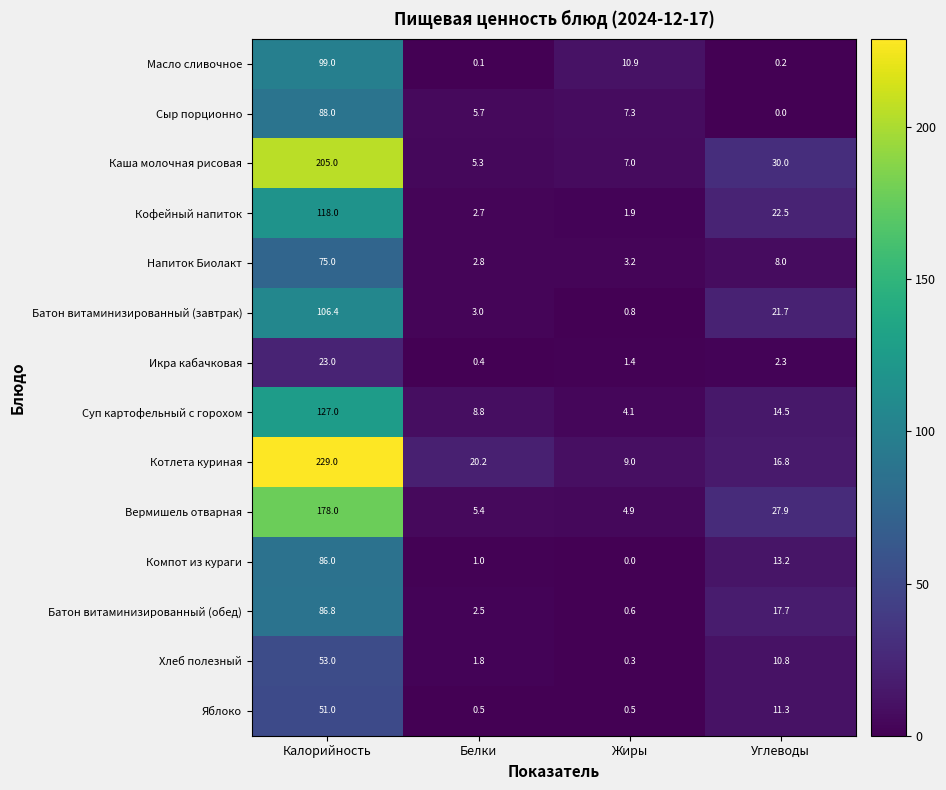

At which label is Яблоко closest to 25?

Углеводы